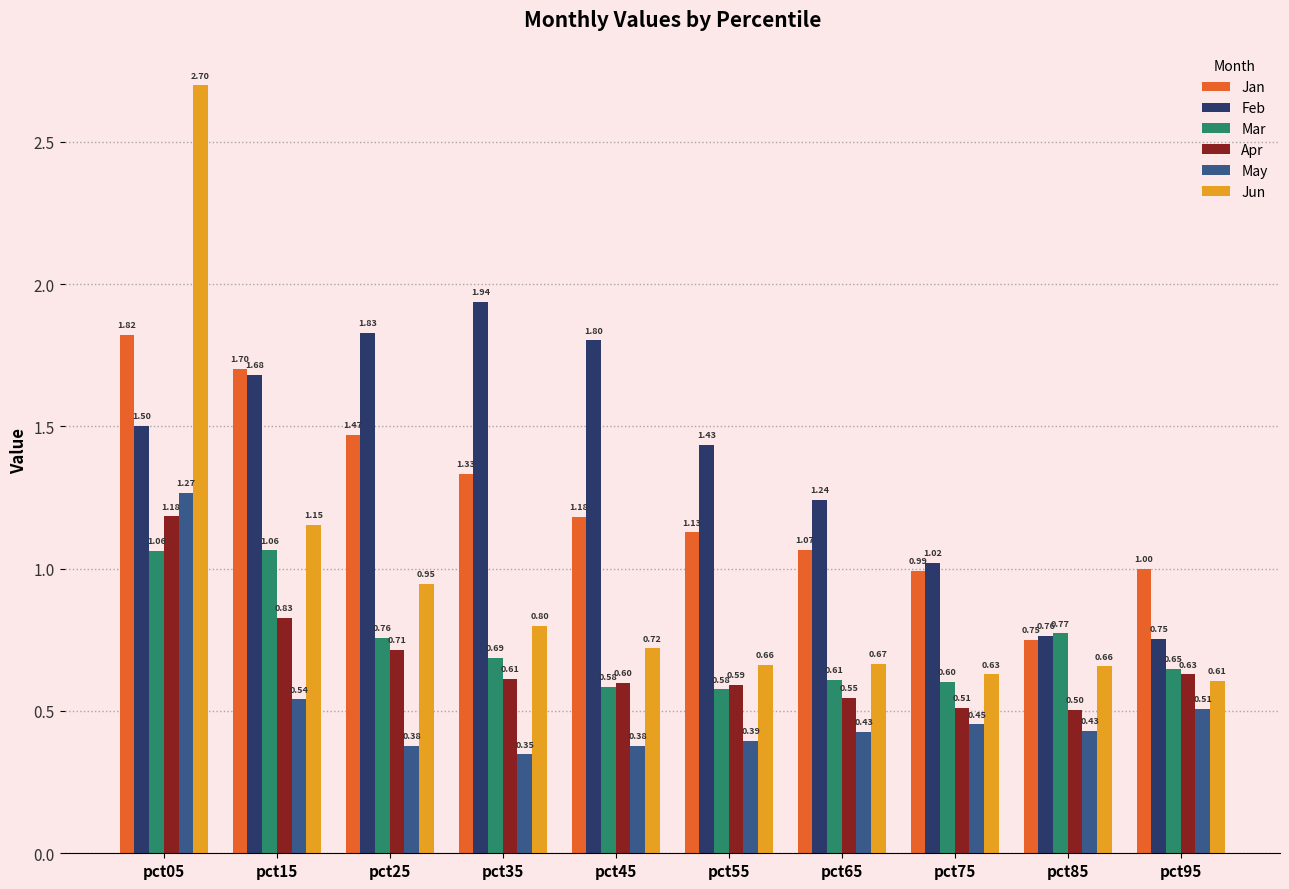

At which category is the sum across all series the highest?

pct05